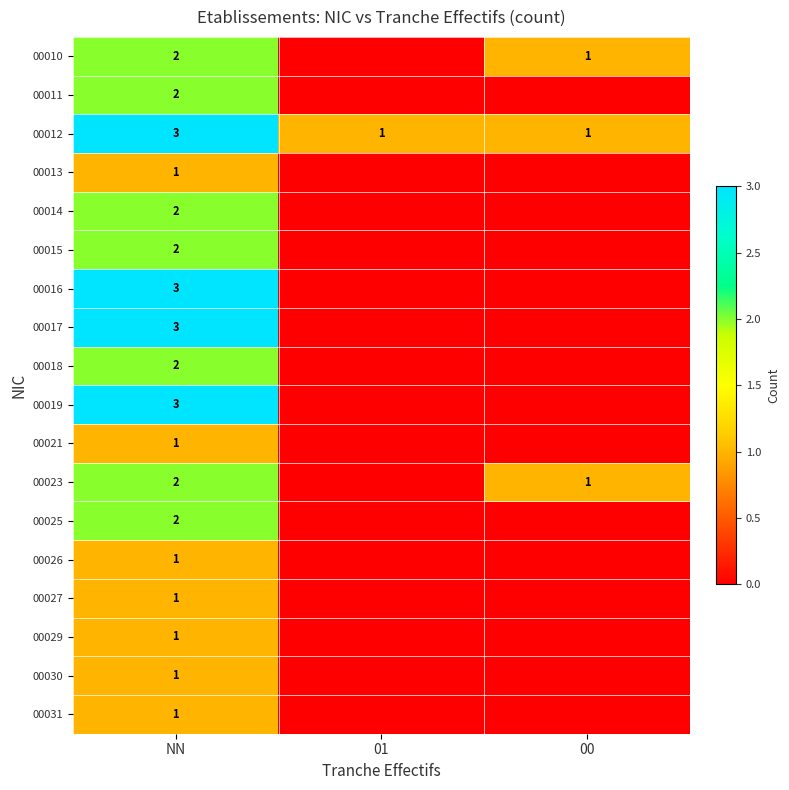

The value of 00023 at NN is 3. True or false?

False